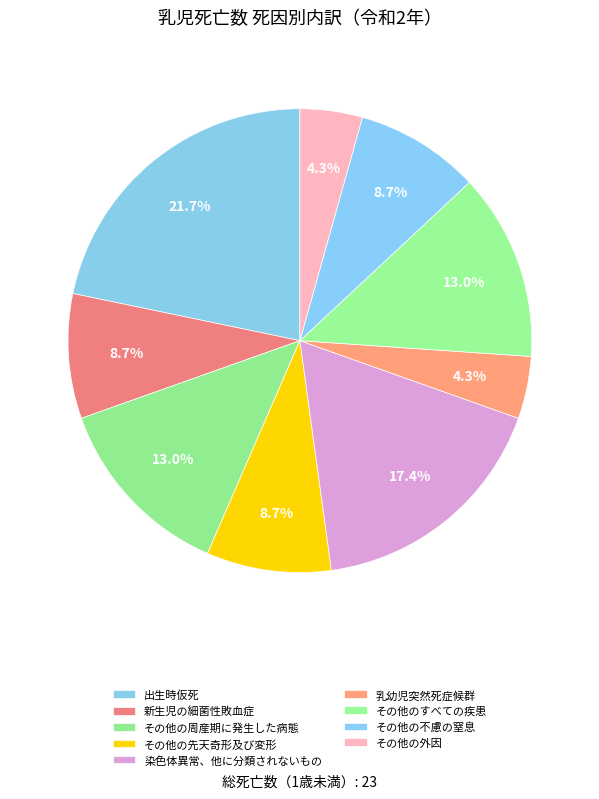

To the nearest percent, what percentage of the pie is 出生時仮死?

22%